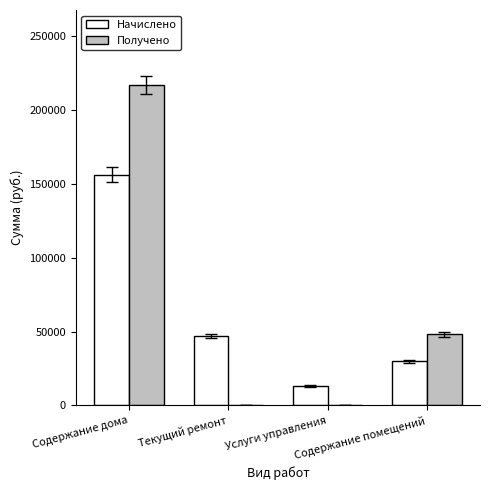

Reading left to right, list all the values displayed in this chart.

Начислено: Содержание дома=156288.6	Текущий ремонт=47140.4	Услуги управления=13111.0	Содержание помещений=29880.0
Получено: Содержание дома=217278.3	Текущий ремонт=0.0	Услуги управления=0.0	Содержание помещений=48096.3